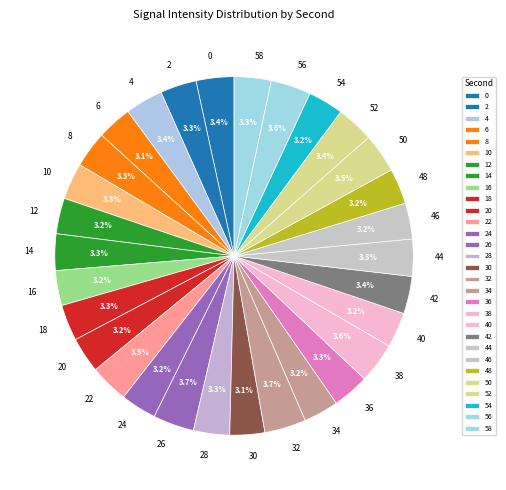

Approximately how many times larger is the value at 50 compared to 6?

1.1